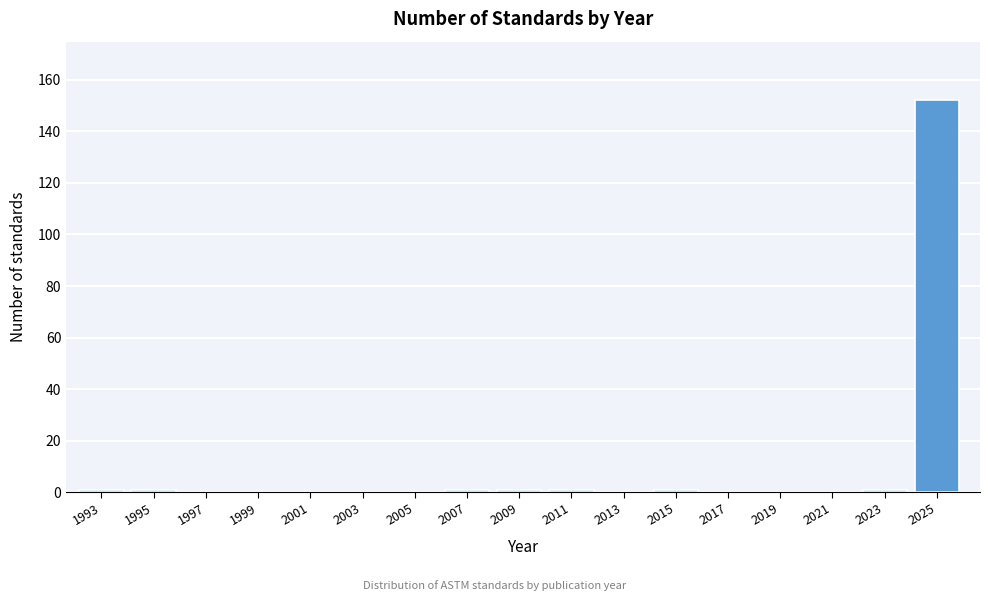

Reading left to right, what are all the values shown in this chart?

1993=1	1995=1	1997=0	1999=0	2001=0	2003=0	2005=0	2007=1	2009=1	2011=1	2013=0	2015=1	2017=0	2019=0	2021=0	2023=1	2025=152